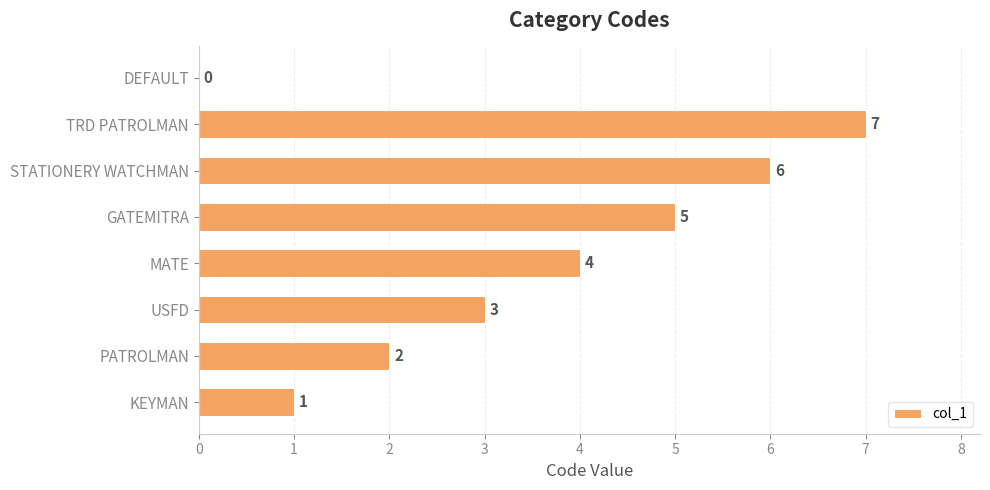

Which has a higher value, TRD PATROLMAN or STATIONERY WATCHMAN?

TRD PATROLMAN